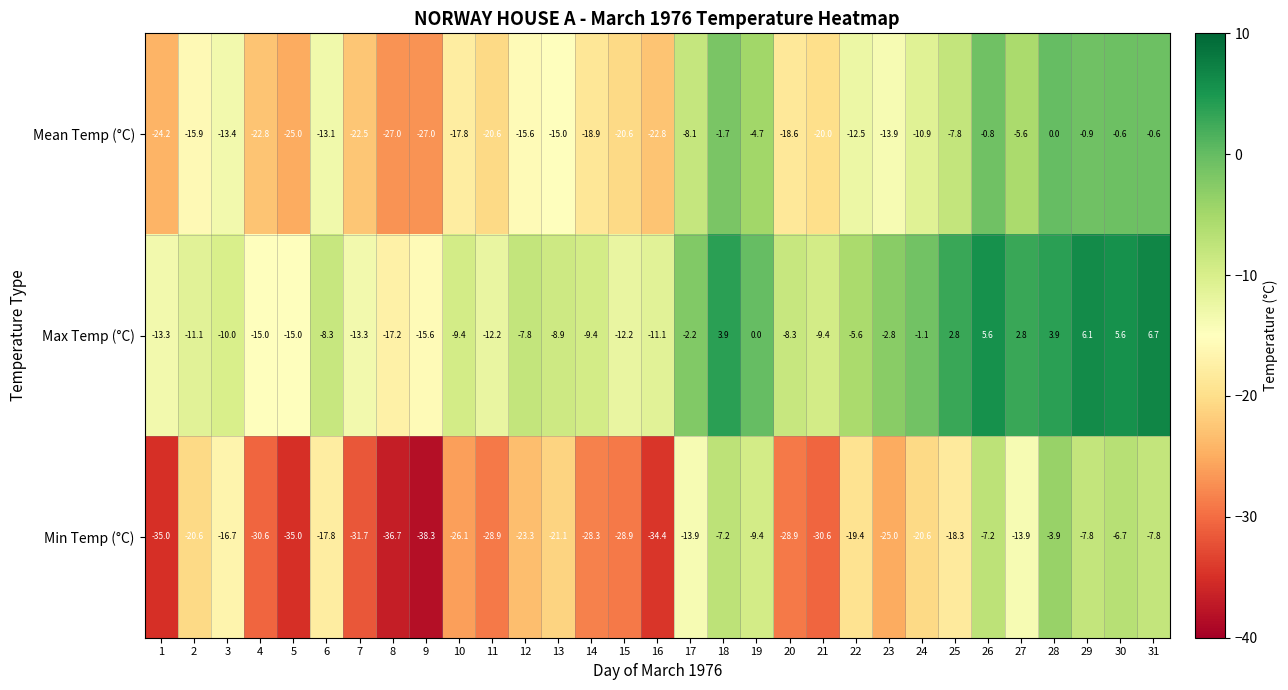

What is the difference between the highest and lowest values at 26?

12.8